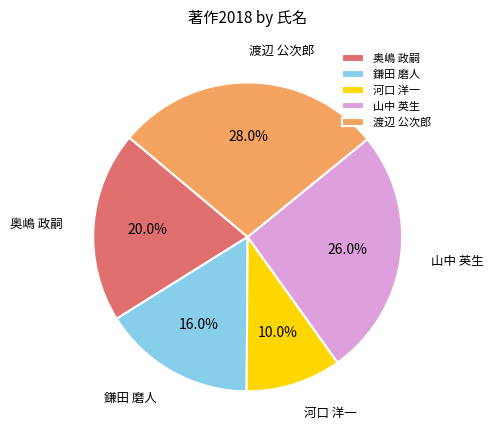

Between 鎌田 磨人 and 奥嶋 政嗣, which is larger?

奥嶋 政嗣